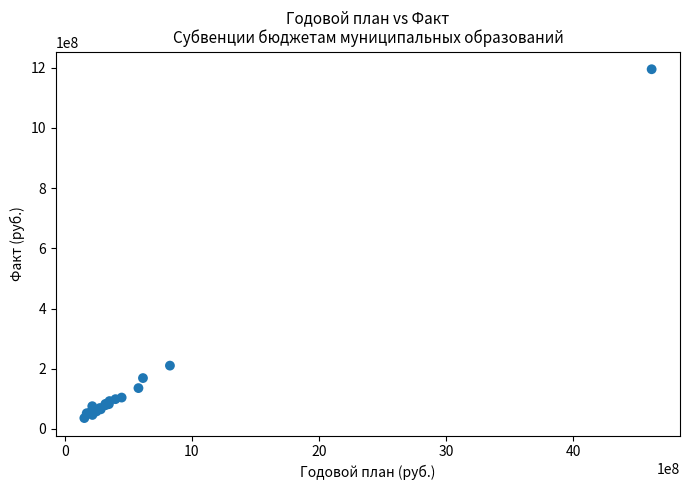

What Y value in the scatter plot is closest to 615516481?

210170346.0